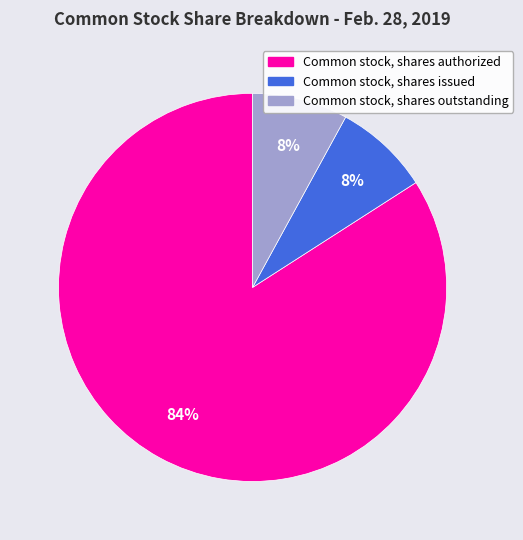

True or false: Common stock, shares outstanding accounts for 8% of the total.

True